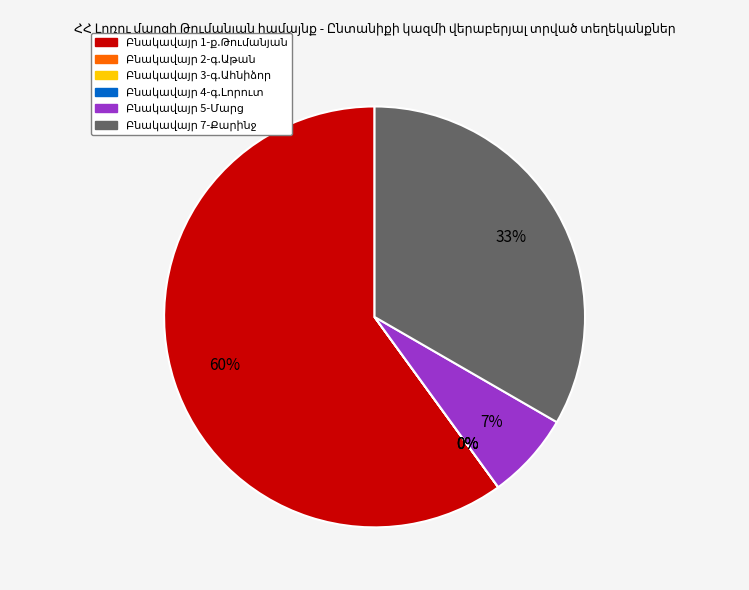

What is the smallest slice in the pie chart?

Բնակավայր 2-գ.Աթան